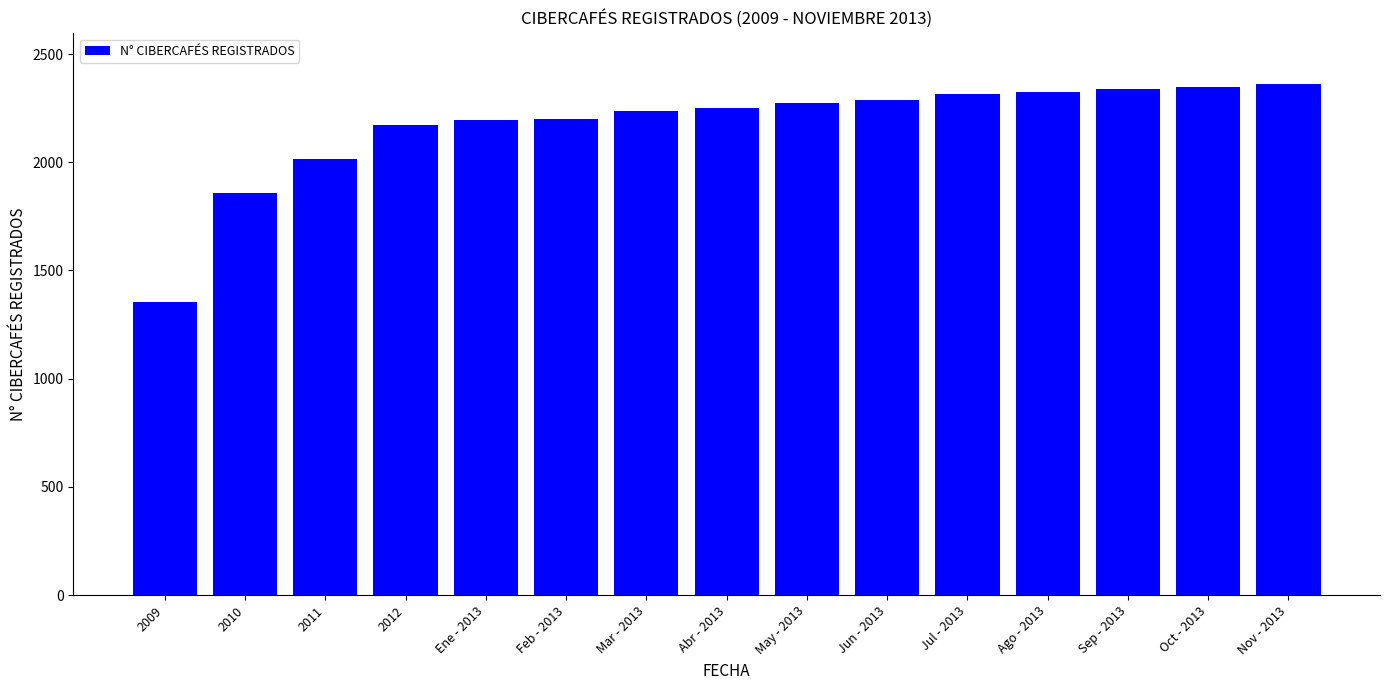

Which has a higher value, May - 2013 or Oct - 2013?

Oct - 2013